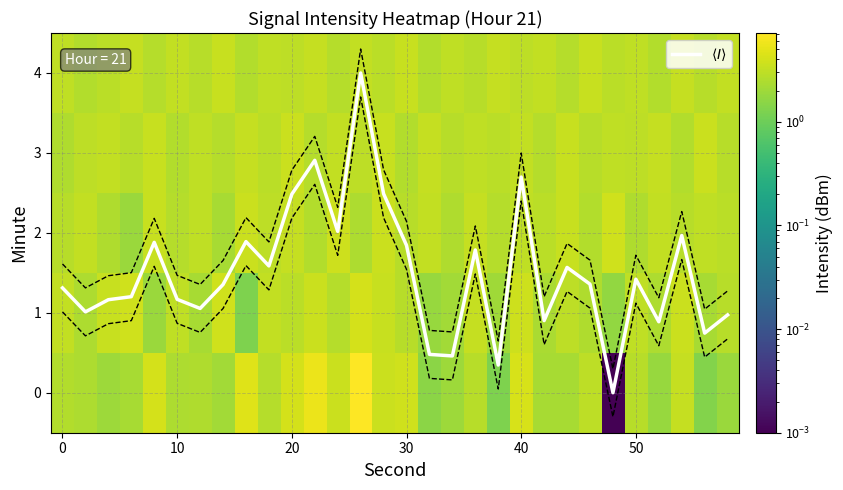

How many categories are shown in the chart?

30